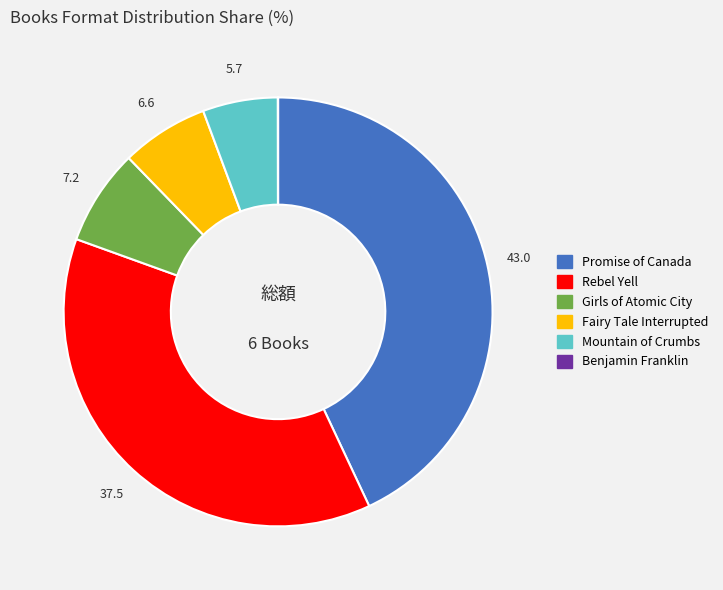

Which category has the biggest portion of the pie?

Promise of Canada